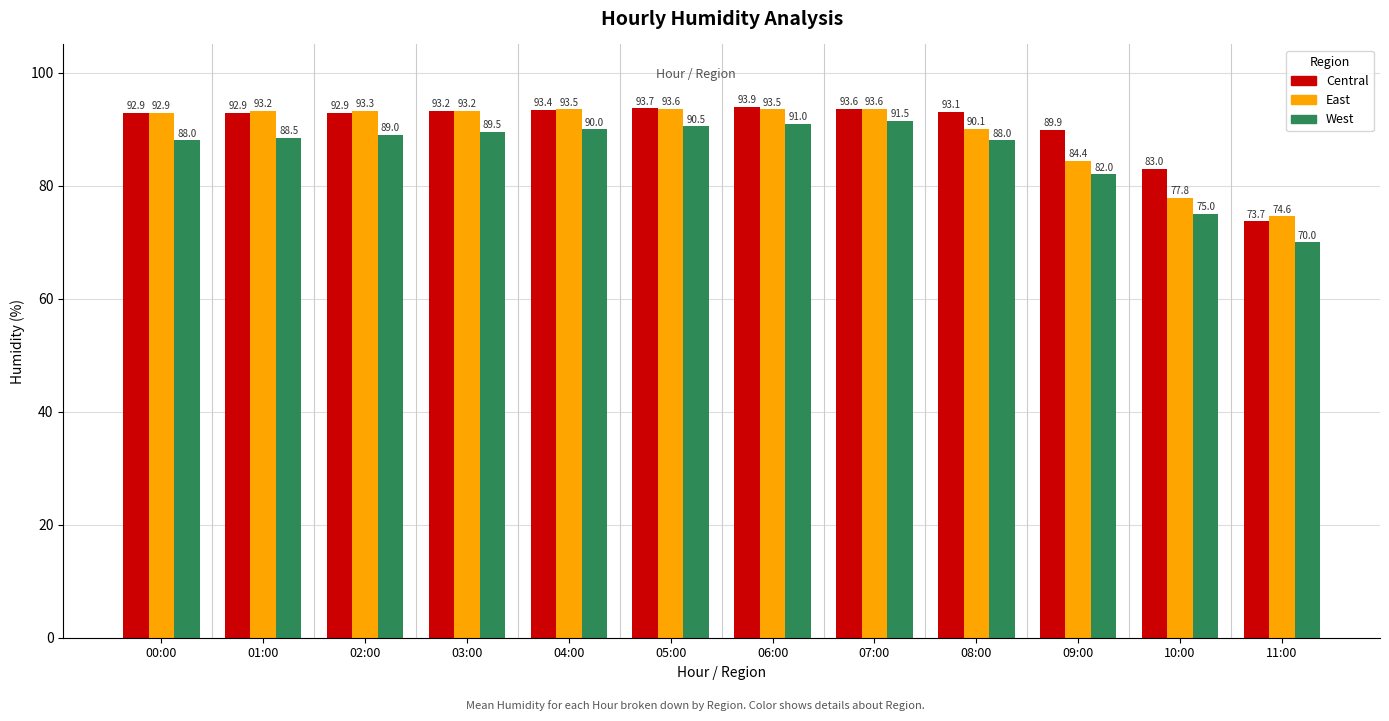

At which label is Central closest to 83?

10:00